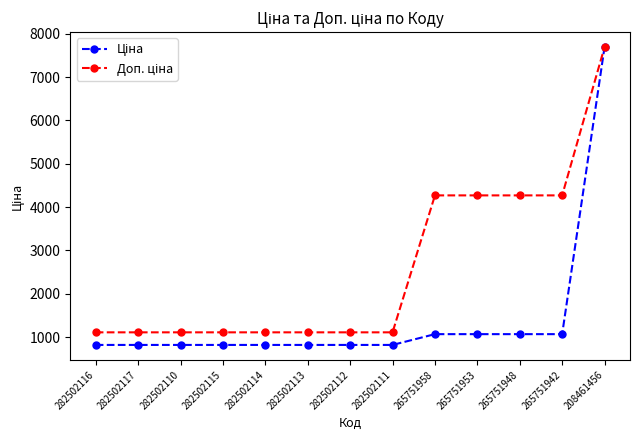

At which category does the chart reach its peak across all series?

208461456